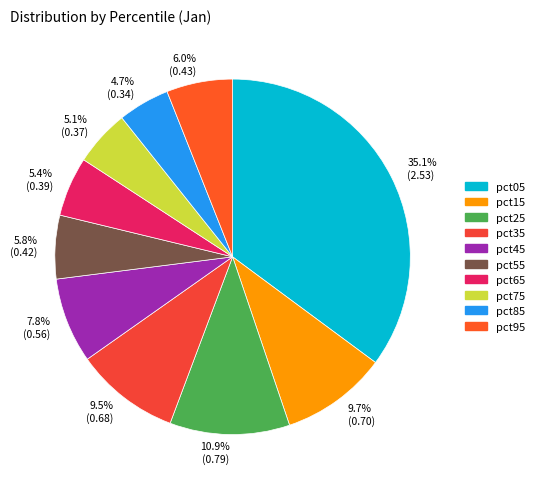

Count the number of slices in the pie.

10